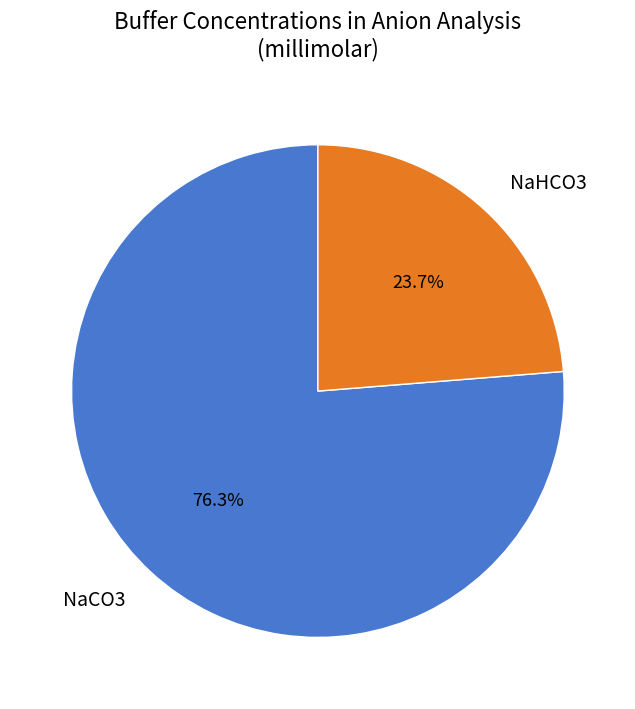

True or false: NaHCO3 accounts for 36% of the total.

False